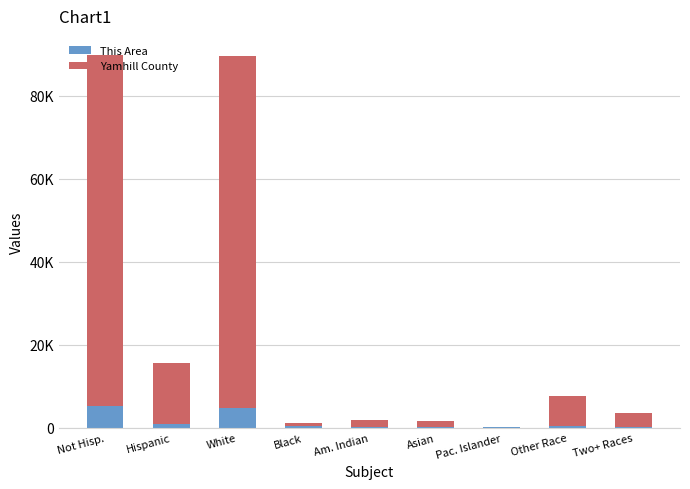

What are all the series names shown in the legend?

This Area, Yamhill County